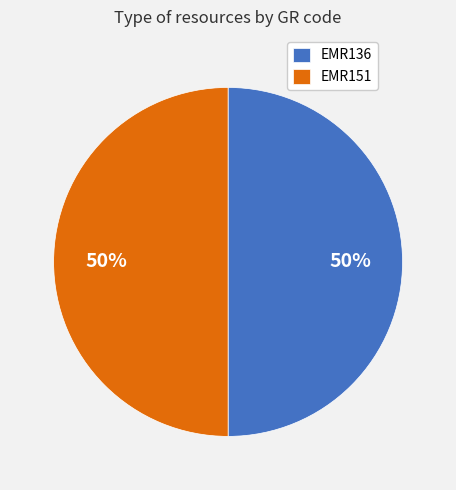

To the nearest percent, what is the average slice percentage?

50%